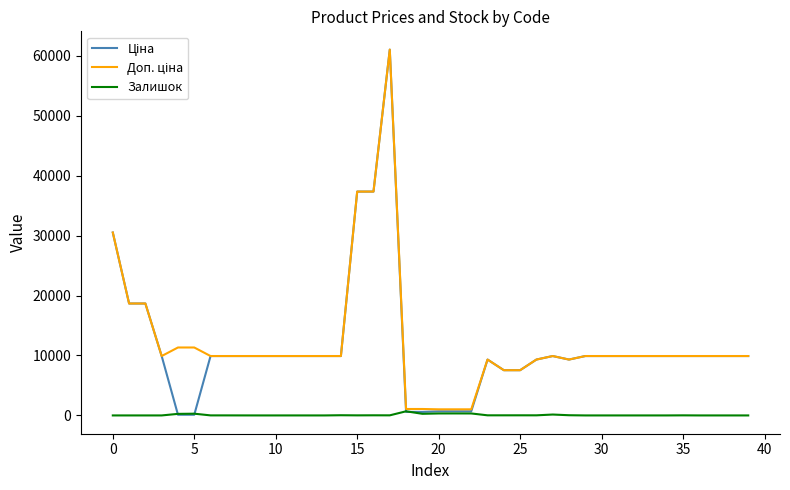

Does the chart have visible grid lines?

No